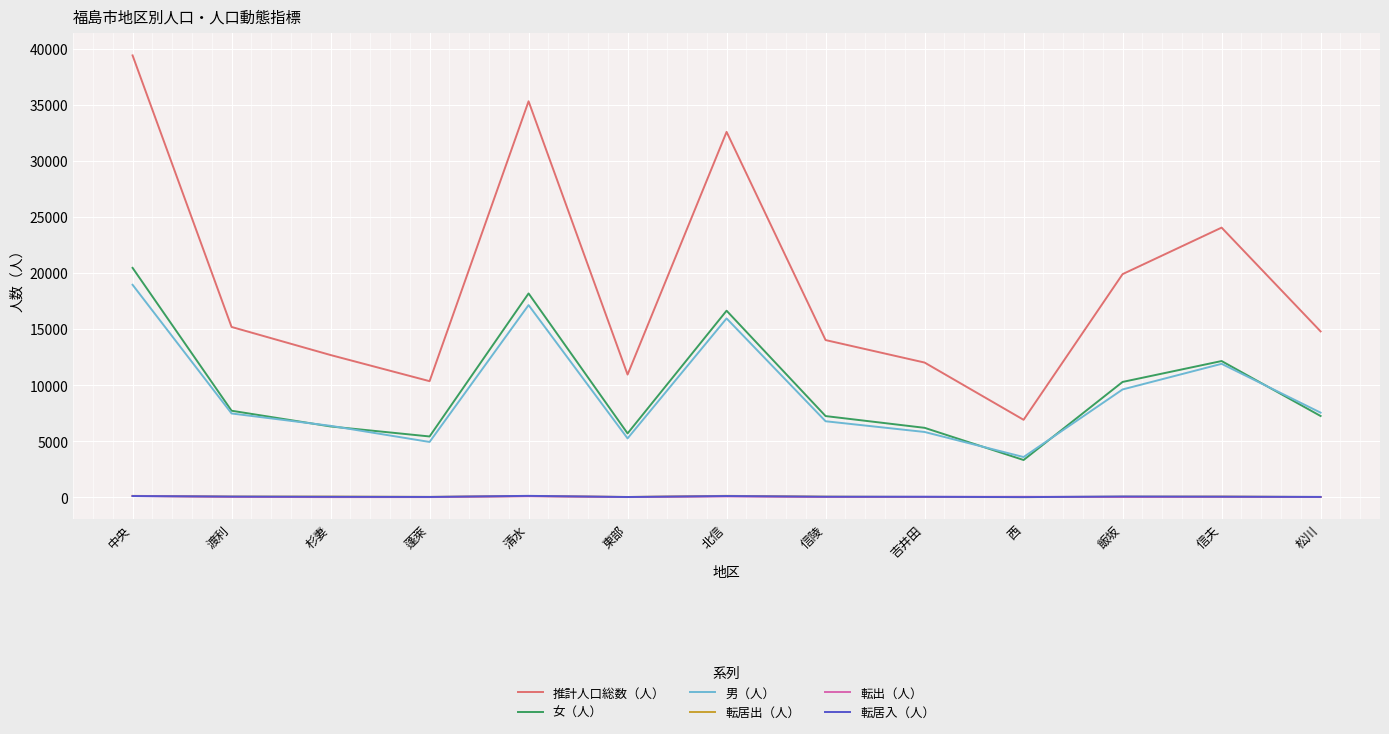

What are all the series names shown in the legend?

推計人口総数（人）, 女（人）, 男（人）, 転居出（人）, 転出（人）, 転居入（人）